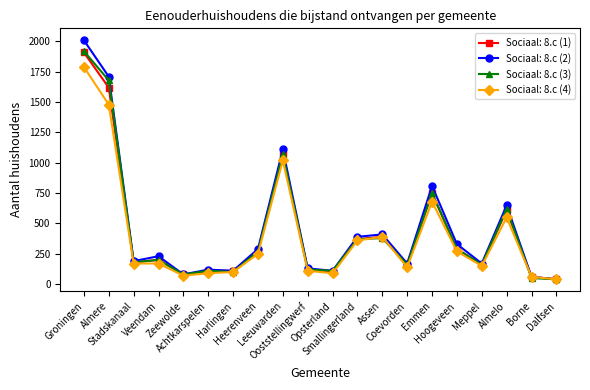

What are all the series names shown in the legend?

Sociaal: 8.c (1), Sociaal: 8.c (2), Sociaal: 8.c (3), Sociaal: 8.c (4)